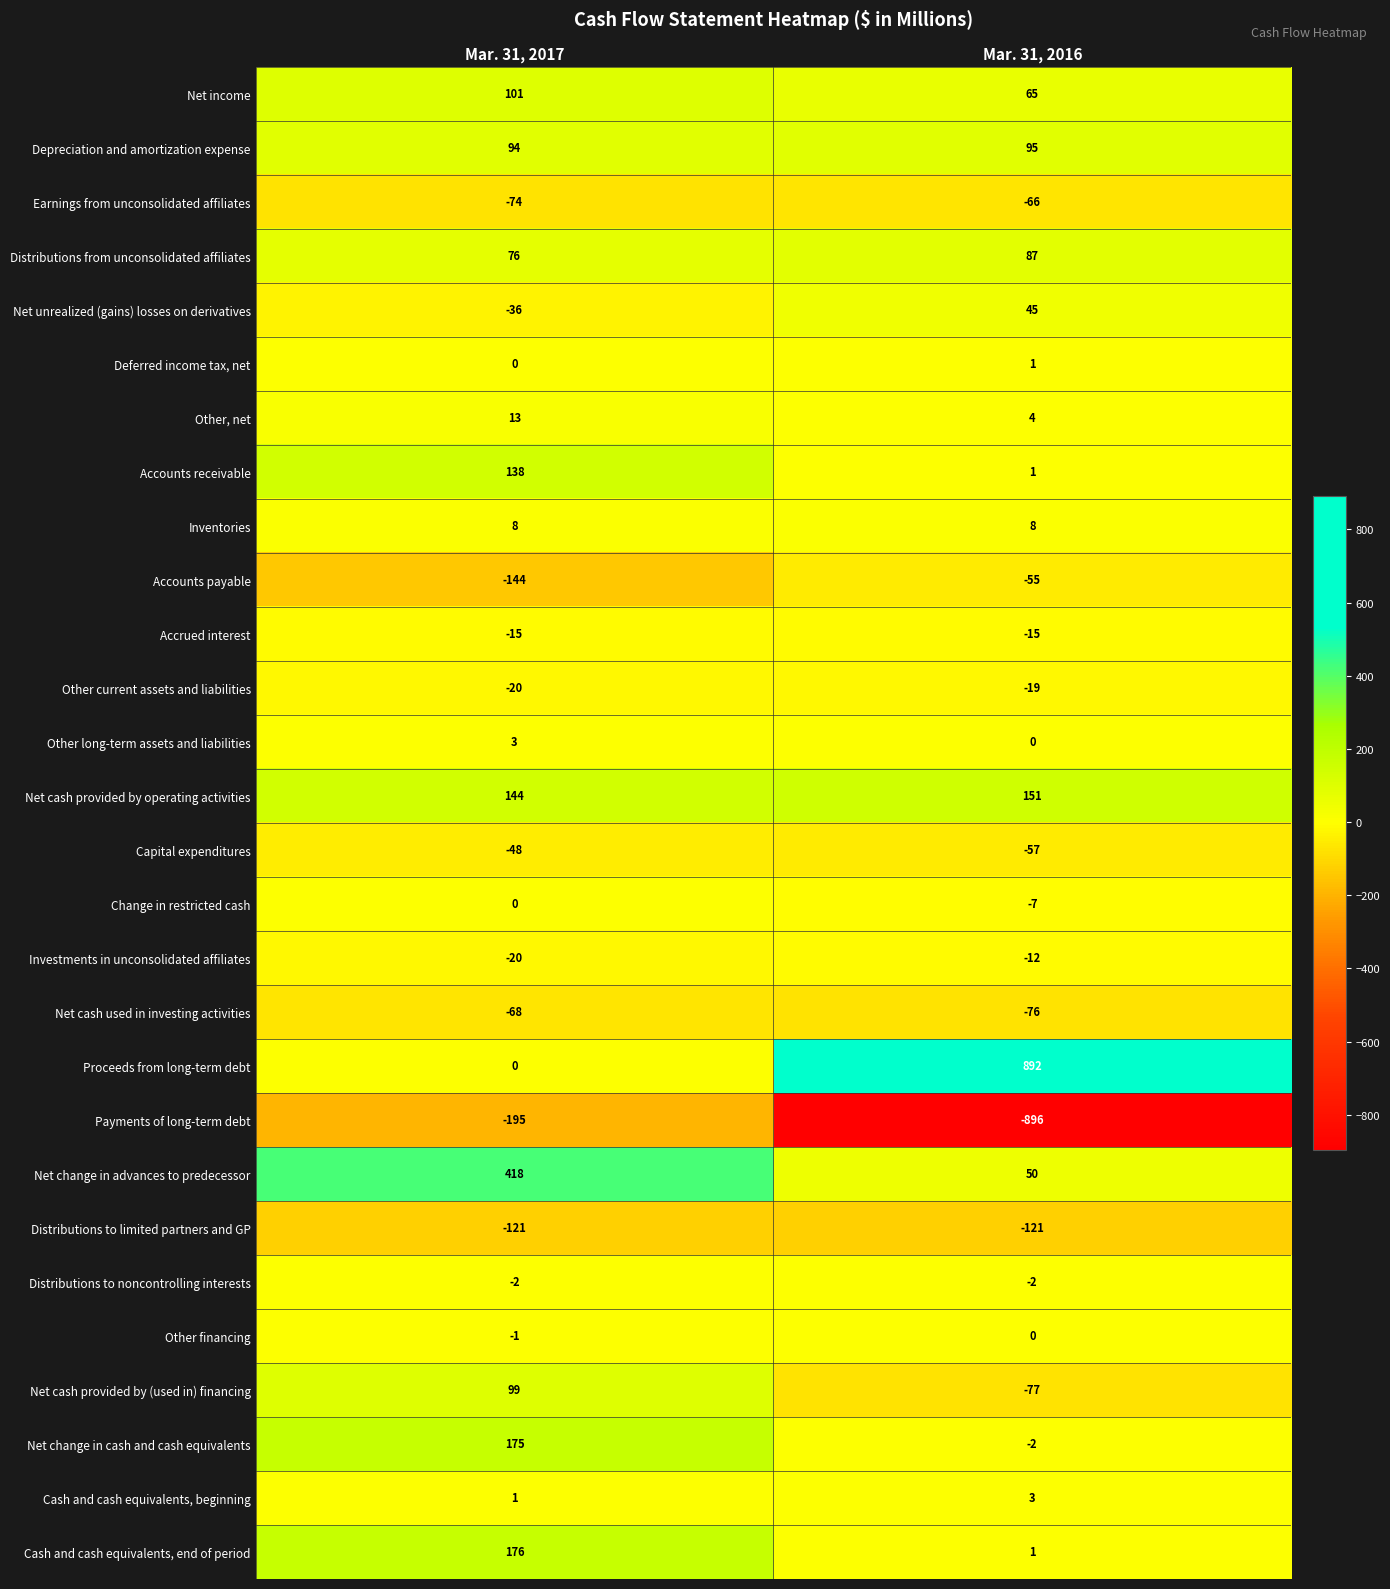

Is the value of Deferred income tax, net at Mar. 31, 2016 greater than the value of Distributions to limited partners and GP at Mar. 31, 2016?

Yes